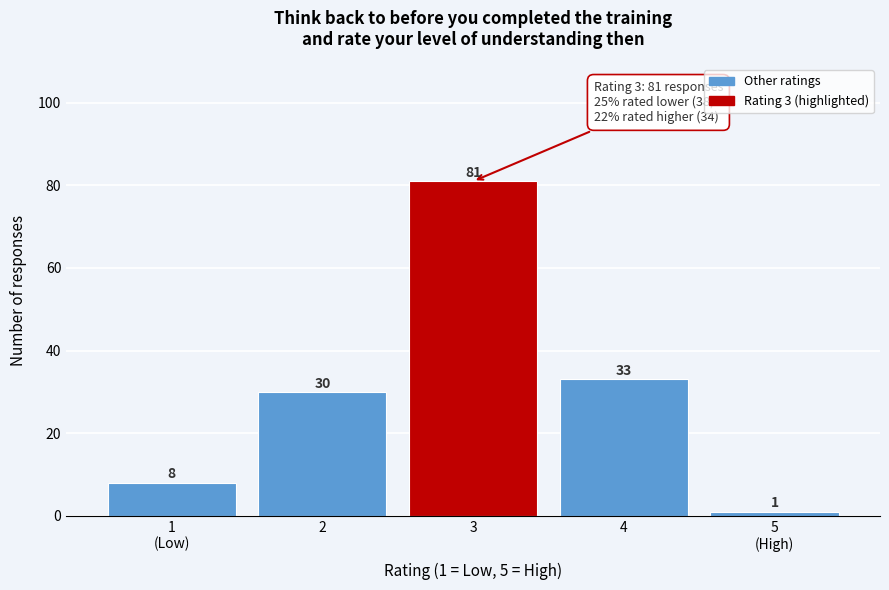

Reading left to right, transcribe all the data shown in this chart.

8	30	81	33	1